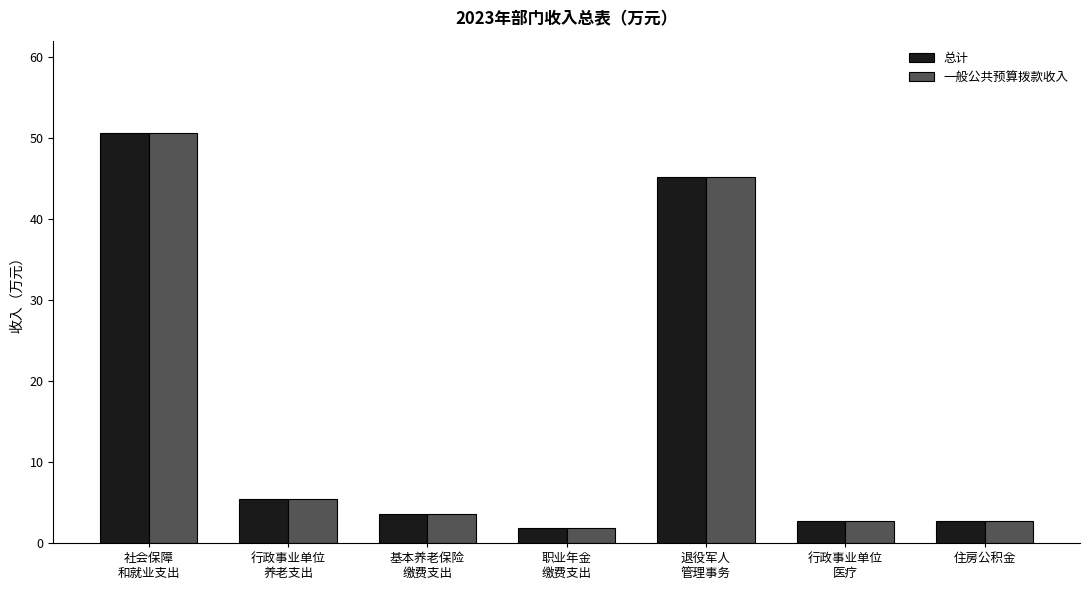

Is it true that 一般公共预算拨款收入 equals 5.4 at 行政事业单位
养老支出?

True